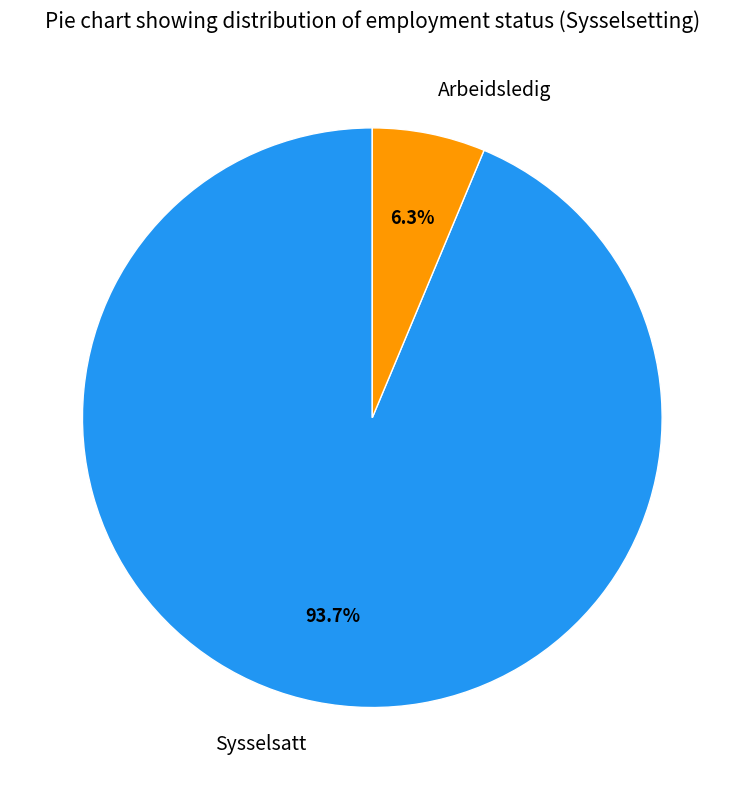

To the nearest percent, what is the combined percentage of Arbeidsledig and Sysselsatt?

100%